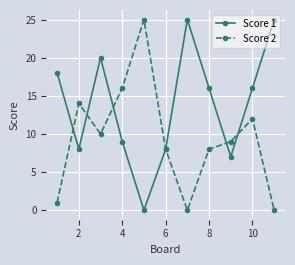

How many values in Score 1 are above zero?

10